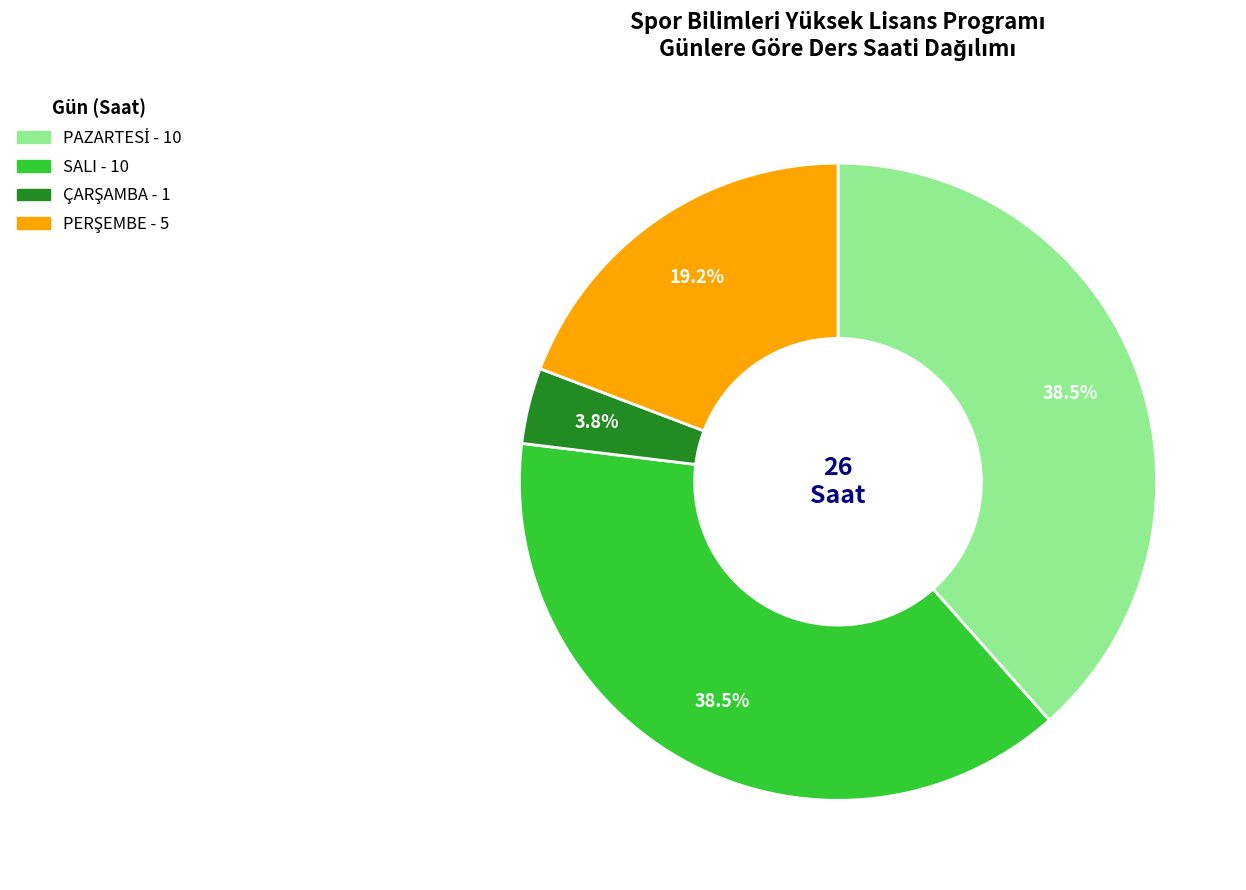

Count the number of slices in the pie.

4